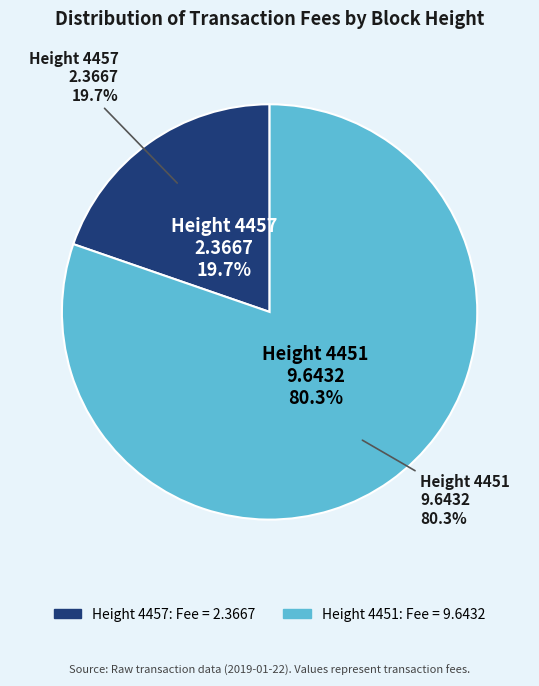

How many segments does this pie chart have?

2